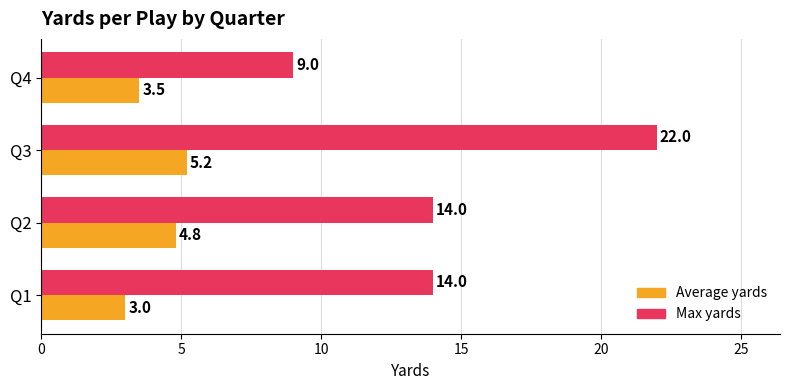

The Max yards series shows 9.0 at Q4. True or false?

True